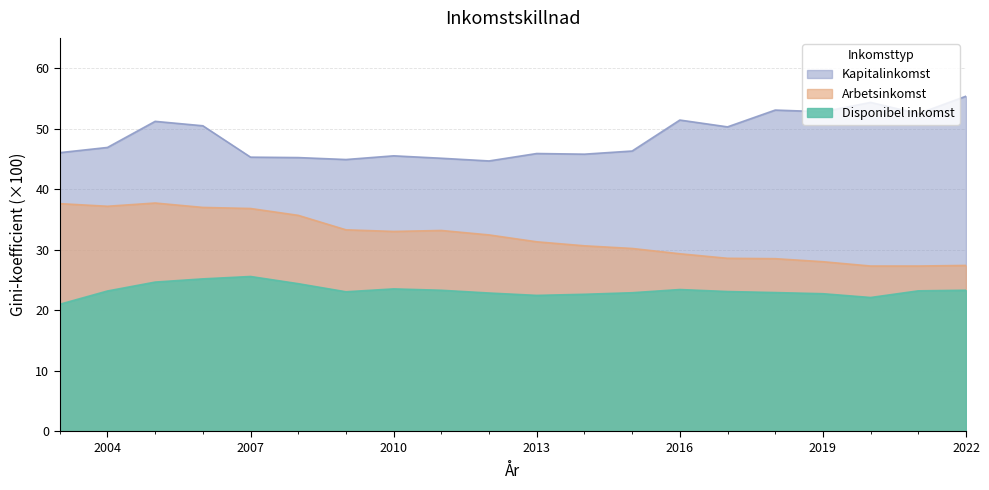

Count the number of data series in this chart.

3